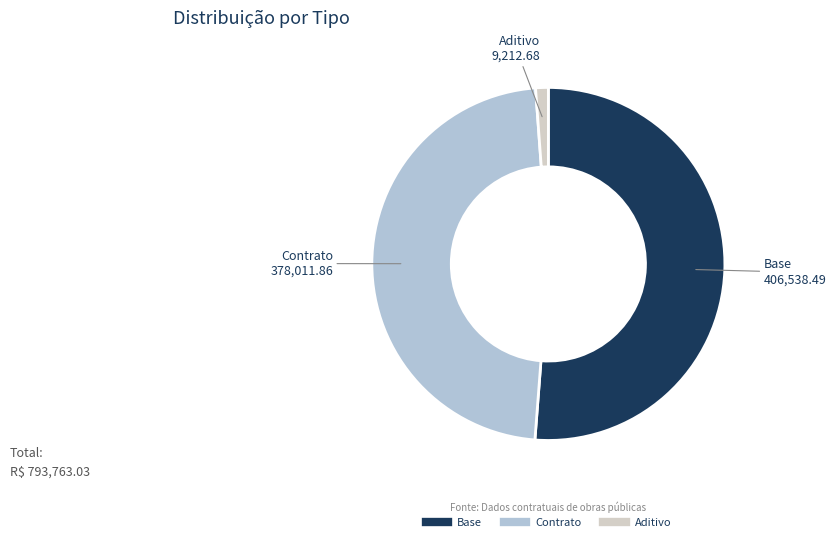

Between Aditivo and Base, which is larger?

Base